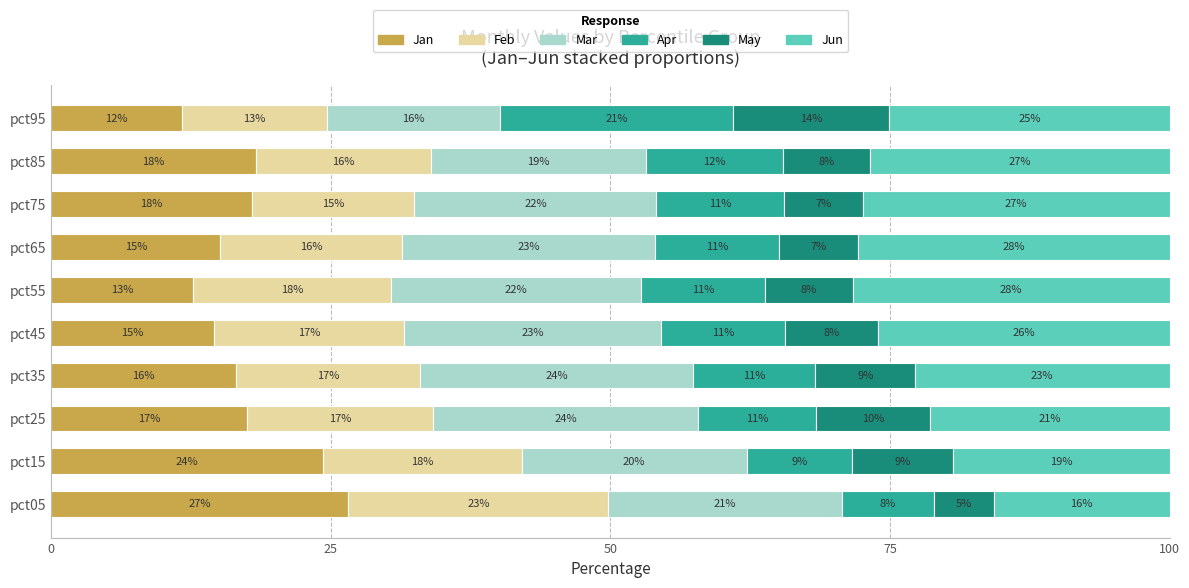

What are all the series names shown in the legend?

Jan, Feb, Mar, Apr, May, Jun